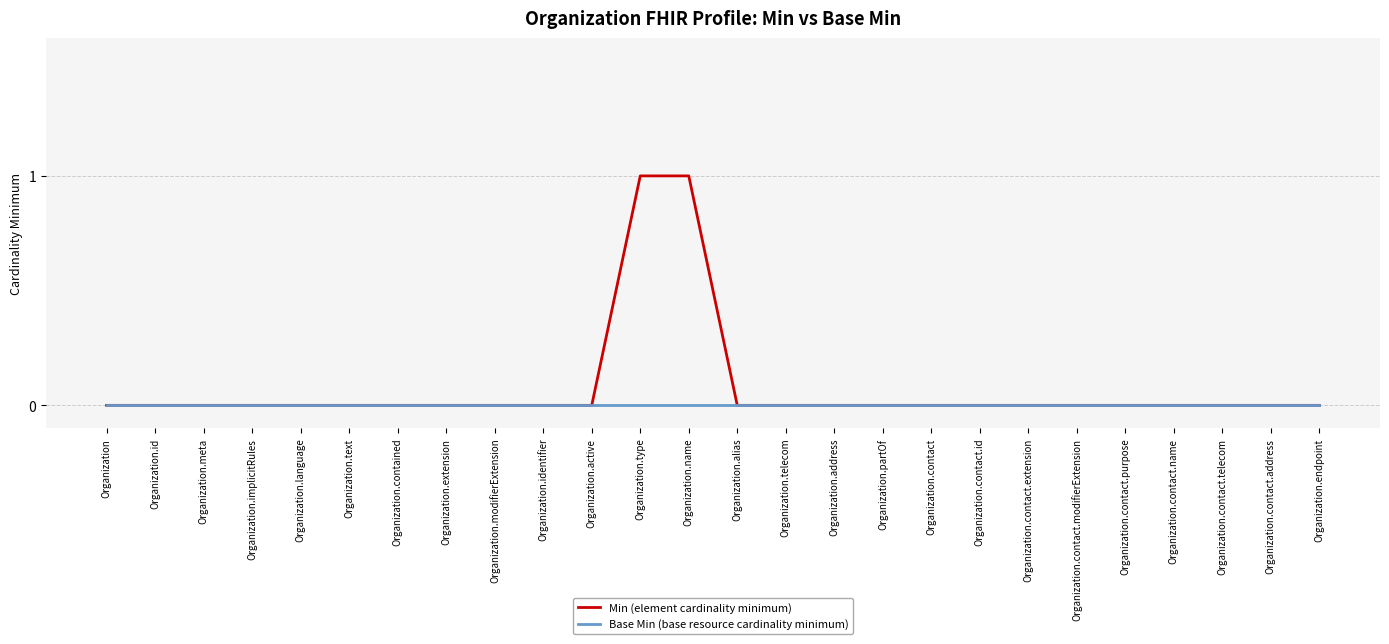

Is it true that Min (element cardinality minimum) equals -1 at Organization.language?

False